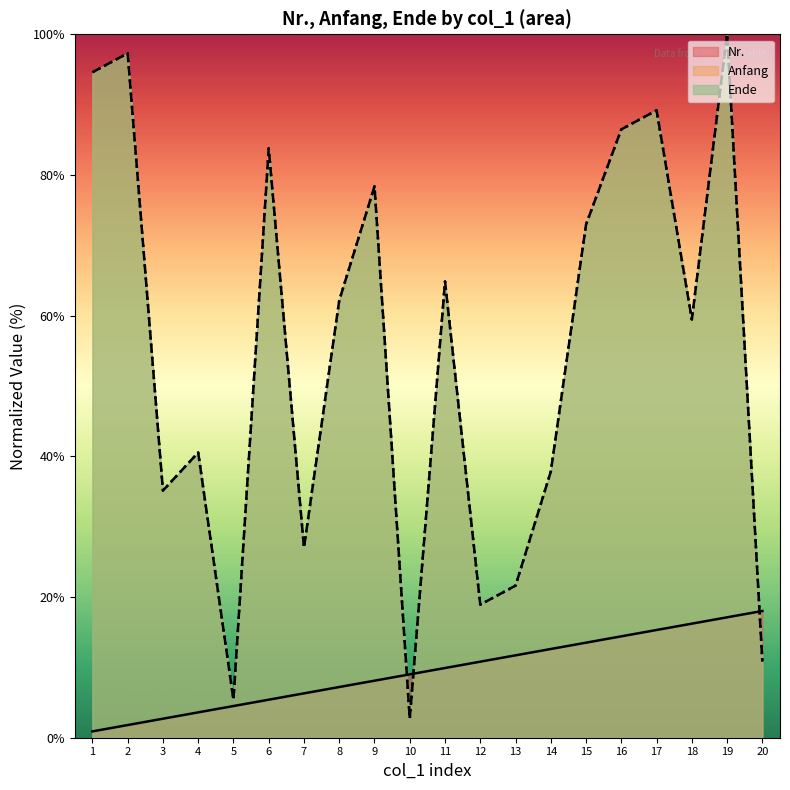

True or false: Ende and Anfang cross at least once.

False